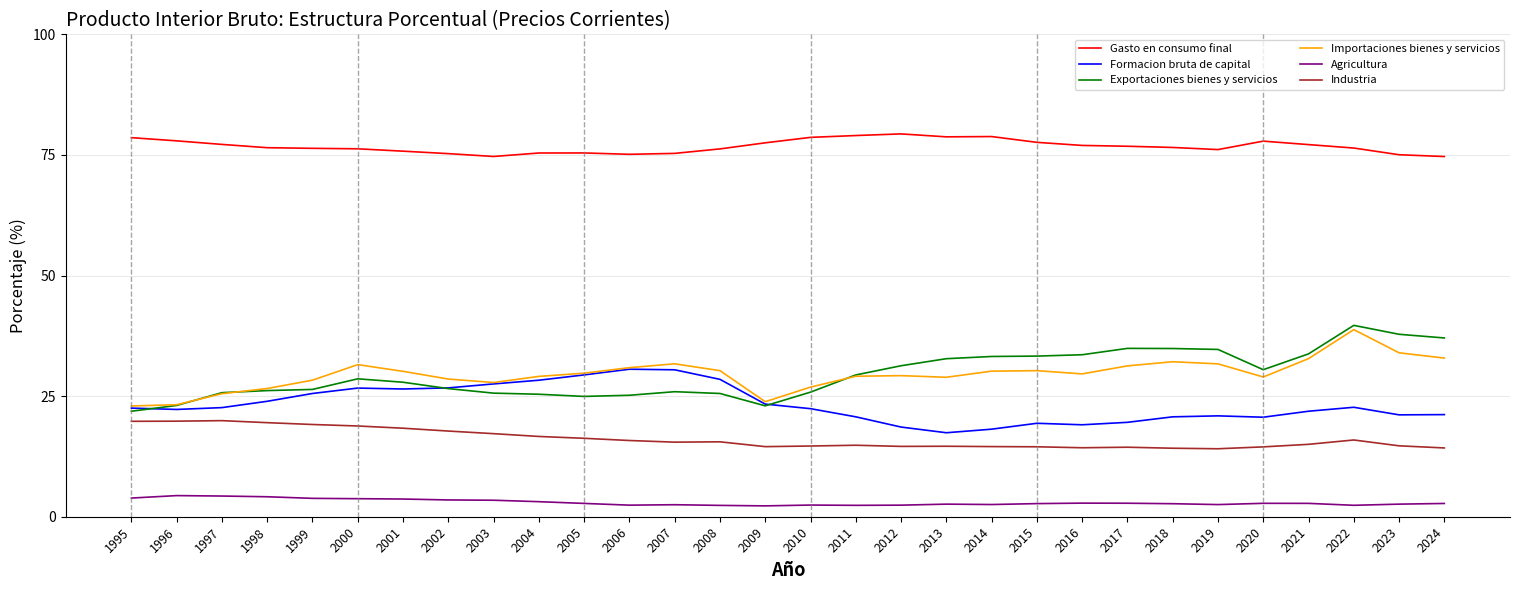

Rank the series by their maximum value, from highest to lowest.

Gasto en consumo final, Exportaciones bienes y servicios, Importaciones bienes y servicios, Formacion bruta de capital, Industria, Agricultura